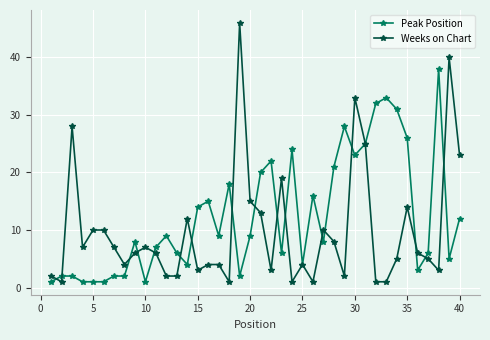

Which series has the largest total across all categories?

Peak Position